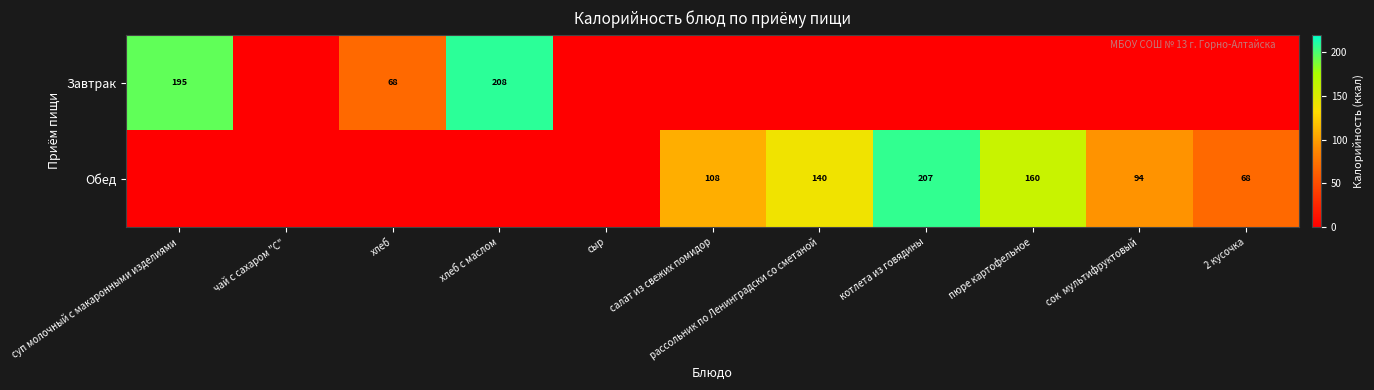

What is the difference between the highest and lowest values at салат из свежих помидор?

107.9